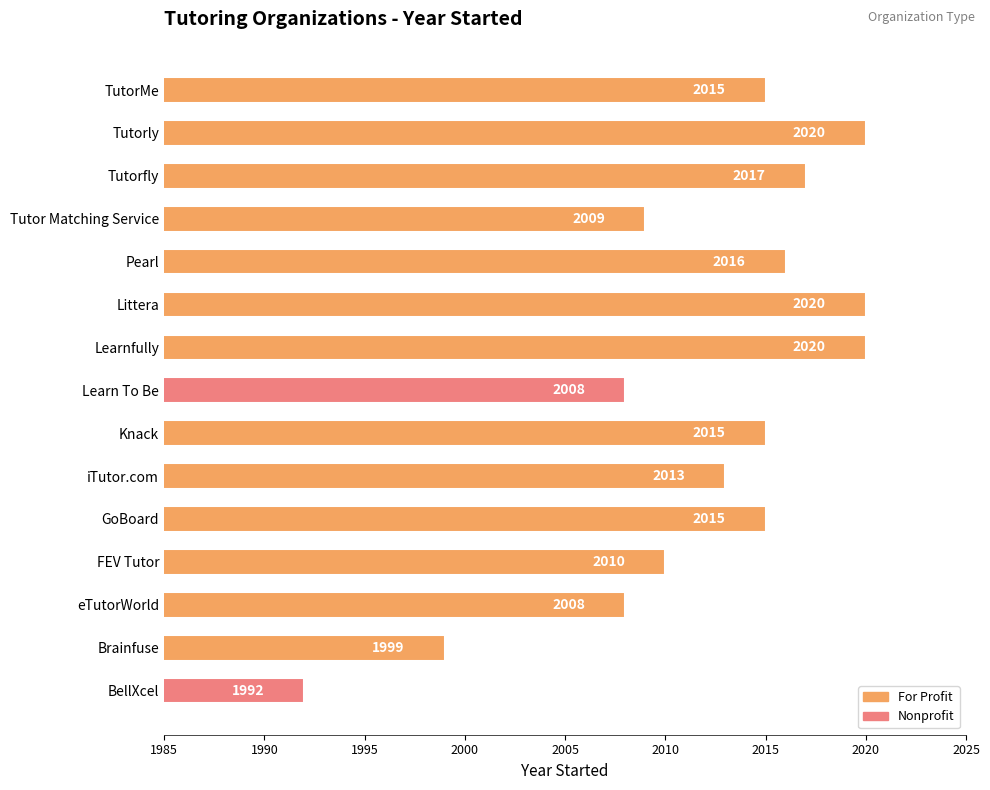

What is the average value?

2012